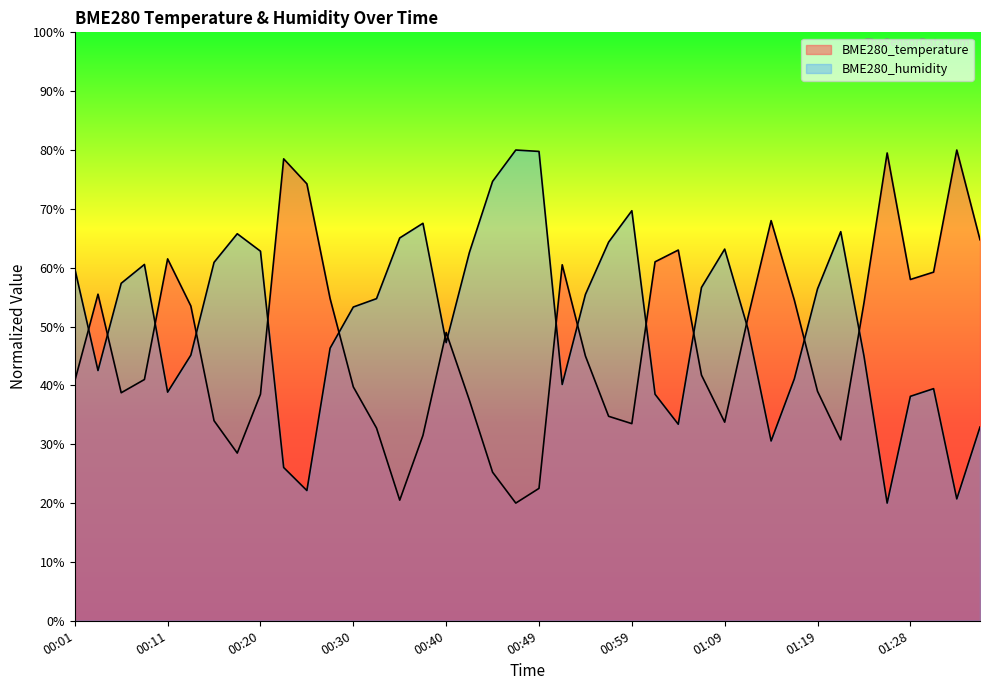

How many intersections are there between BME280_temperature and BME280_humidity?

15